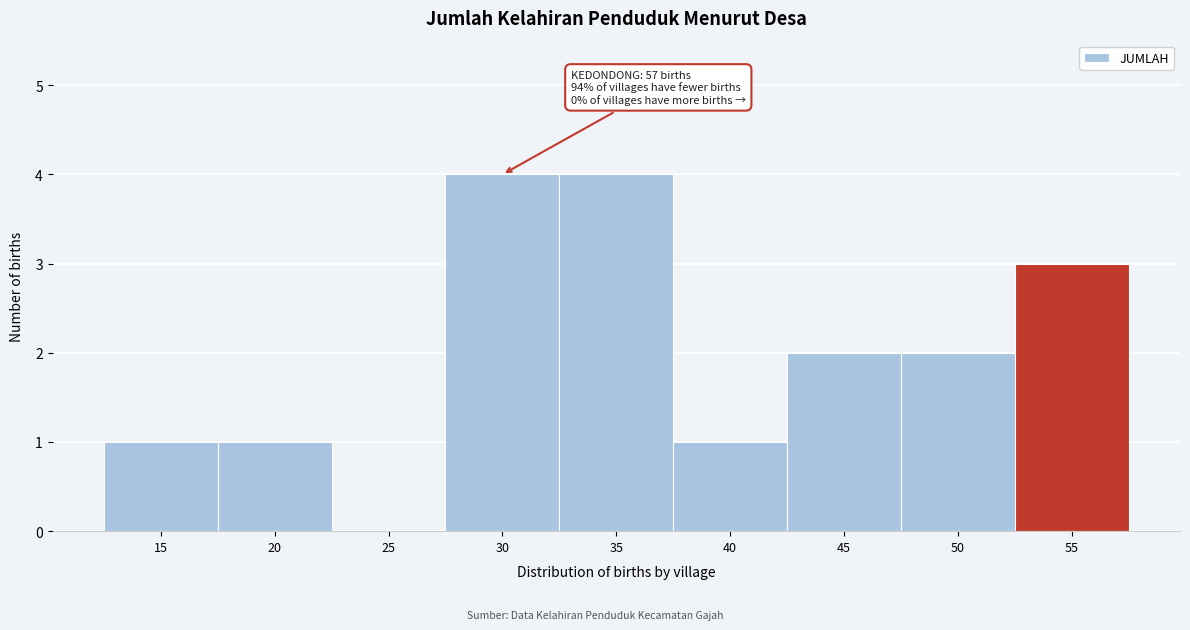

Reading left to right, extract all data points from this chart.

15=1	20=1	25=0	30=4	35=4	40=1	45=2	50=2	55=3